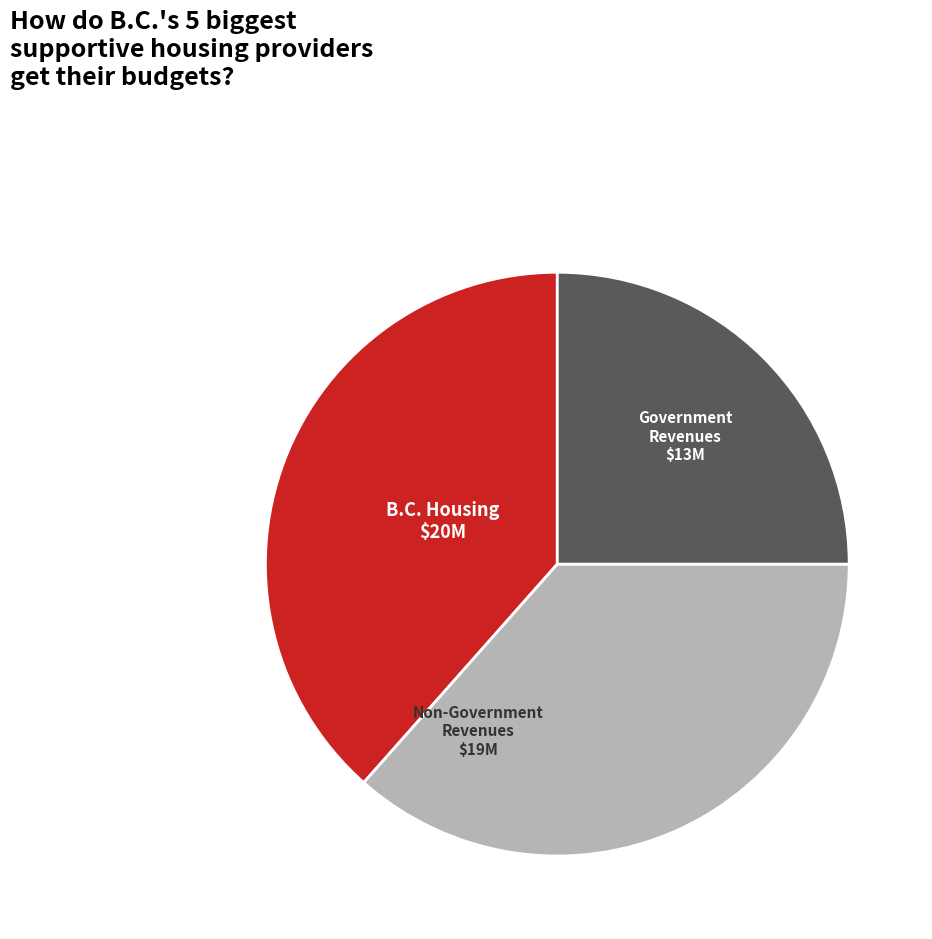

Is there any slice that represents more than half of the pie?

No